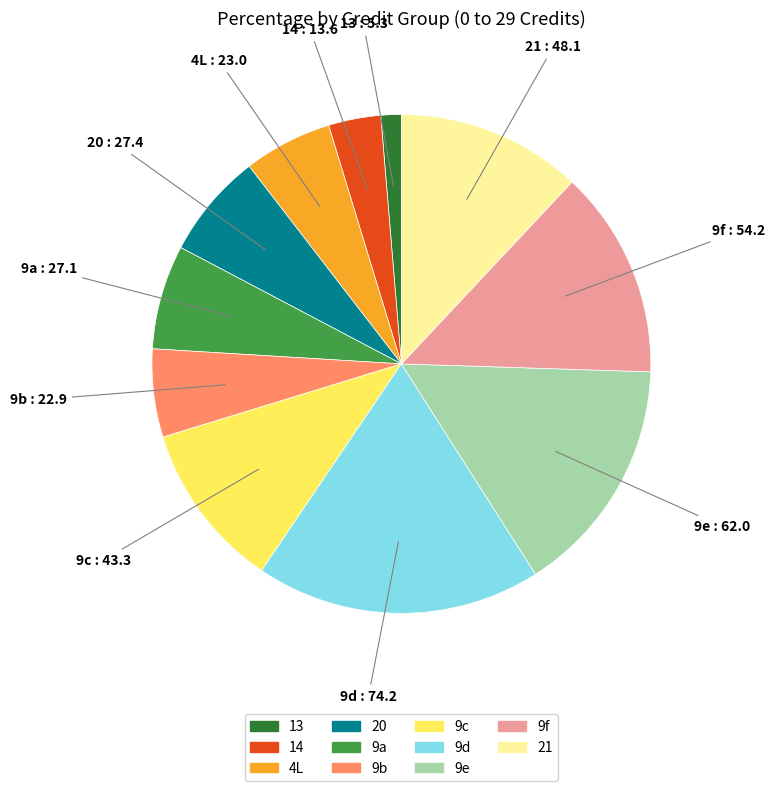

What is the smallest slice in the pie chart?

13